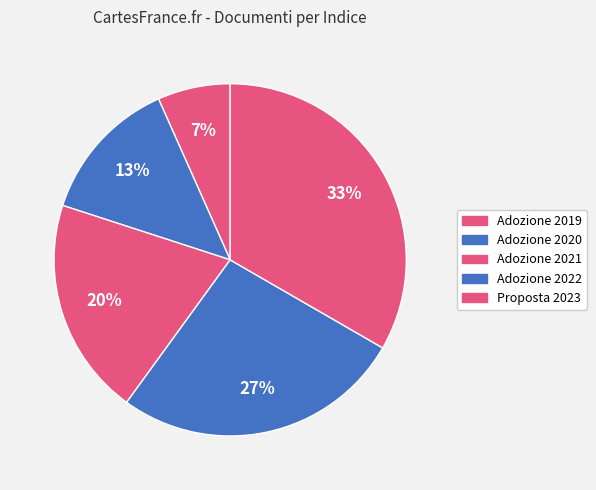

How much of the chart is everything except Adozione 2019?

93.3%